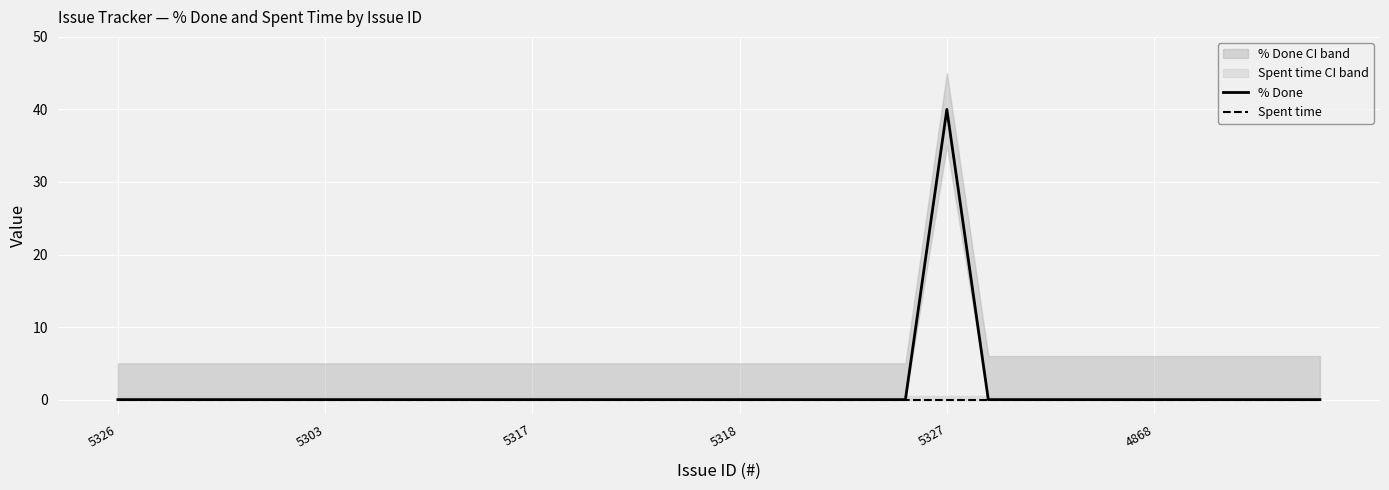

Count the number of categories in the chart.

30